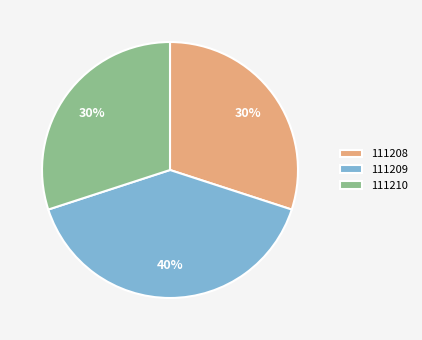

Between 111208 and 111209, which is larger?

111209